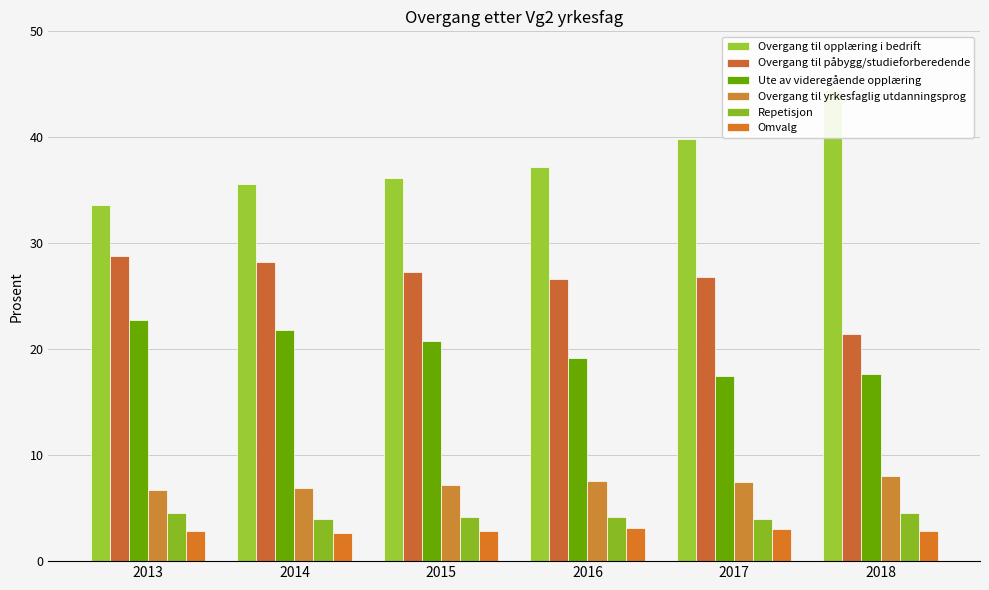

What are all the series names shown in the legend?

Overgang til opplæring i bedrift, Overgang til påbygg/studieforberedende, Ute av videregående opplæring, Overgang til yrkesfaglig utdanningsprog, Repetisjon, Omvalg